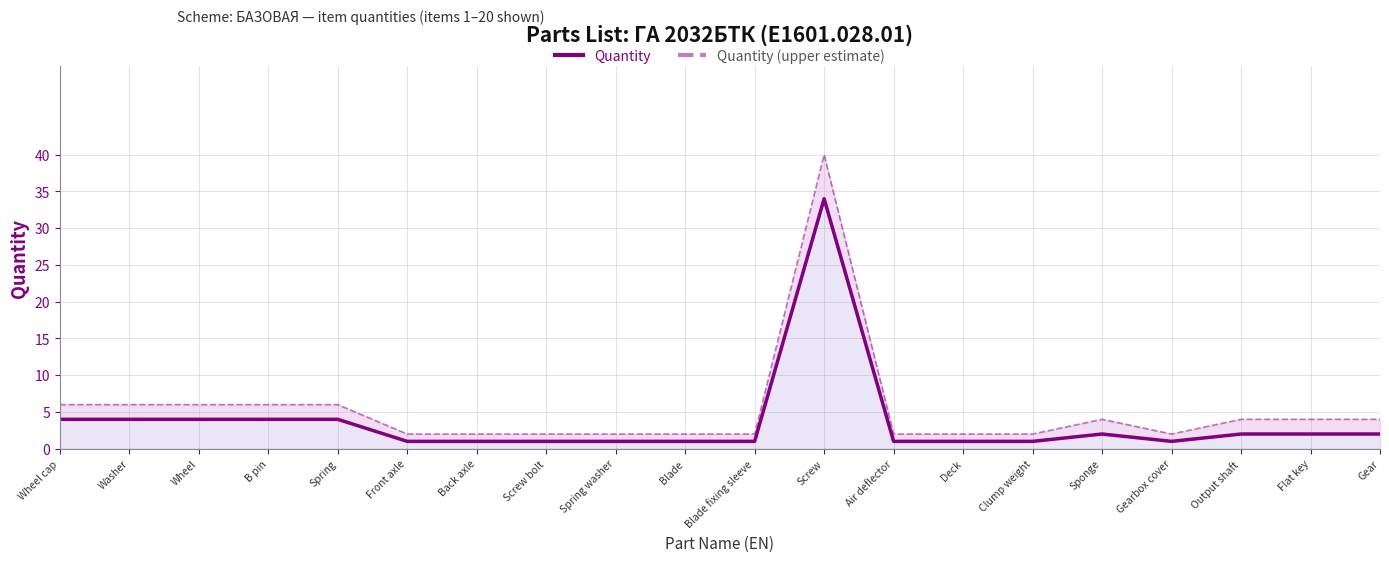

Rank the series at Flat key from lowest to highest value.

Quantity, Quantity (upper estimate)